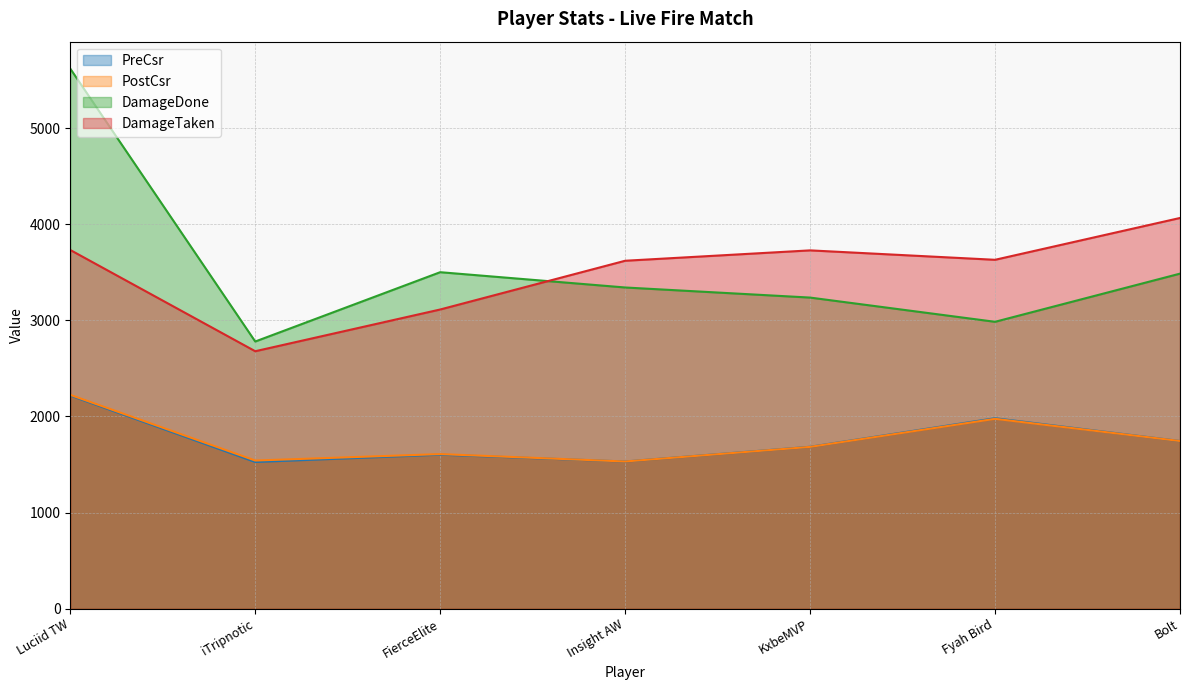

Reading left to right, list all the values displayed in this chart.

PreCsr: Luciid TW=2218	iTripnotic=1527	FierceElite=1603	Insight AW=1532	KxbeMVP=1685	Fyah Bird=1982	Bolt=1745
PostCsr: Luciid TW=2225	iTripnotic=1542	FierceElite=1609	Insight AW=1532	KxbeMVP=1684	Fyah Bird=1976	Bolt=1745
DamageDone: Luciid TW=5618	iTripnotic=2780	FierceElite=3501	Insight AW=3342	KxbeMVP=3237	Fyah Bird=2985	Bolt=3486
DamageTaken: Luciid TW=3732	iTripnotic=2679	FierceElite=3113	Insight AW=3620	KxbeMVP=3728	Fyah Bird=3630	Bolt=4065